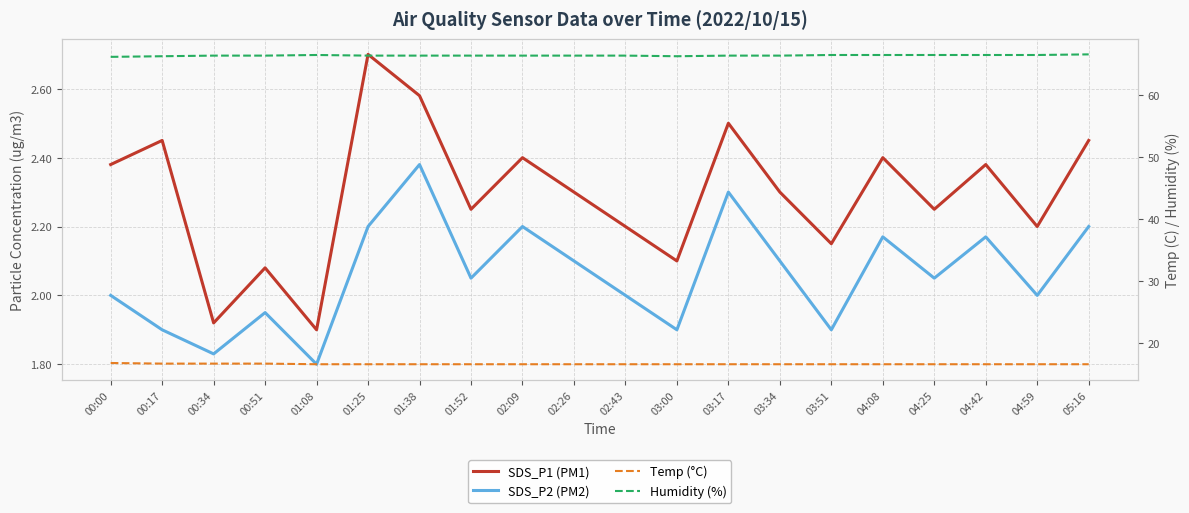

Which series has the largest total across all categories?

Humidity (%)